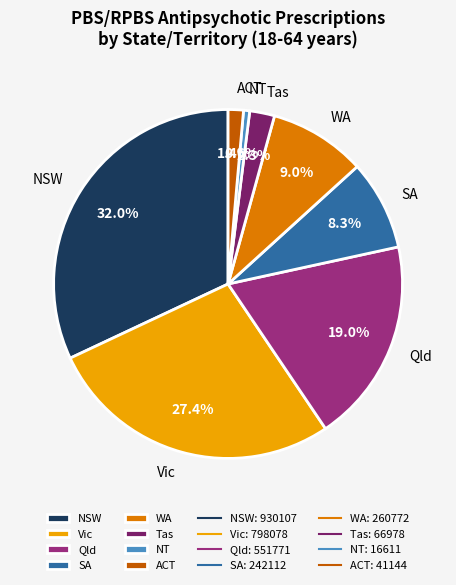

To the nearest percent, what is the average slice percentage?

12%